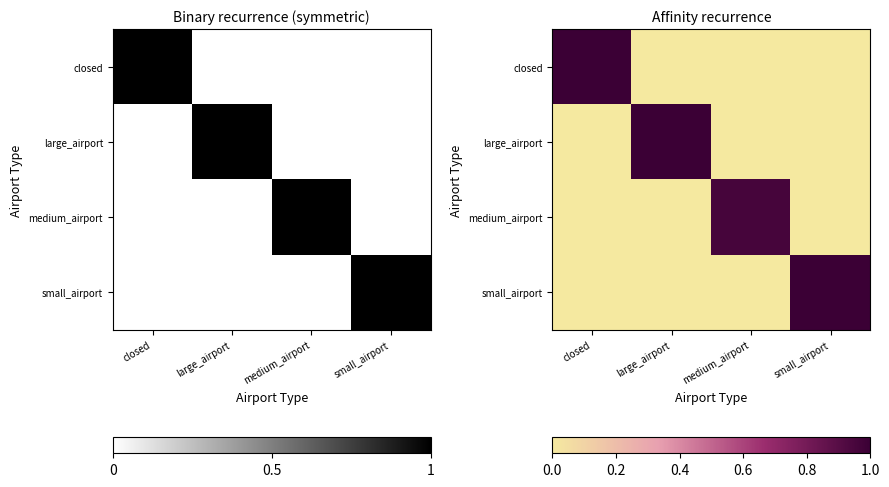

What is the difference between the maximum and minimum values in the medium_airport series?

1.0